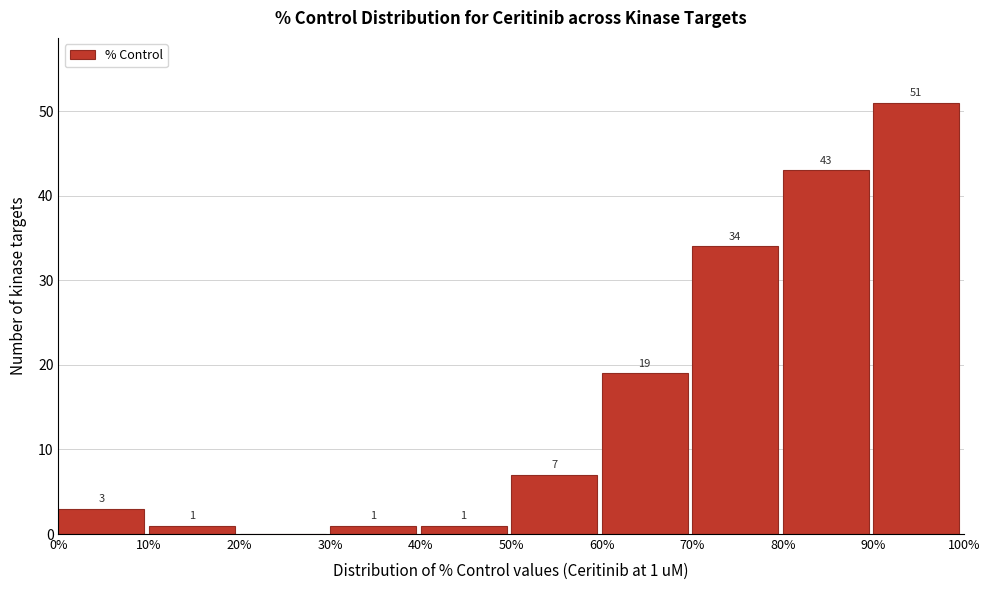

Which range on the x-axis has the tallest bar?

90% to 100%